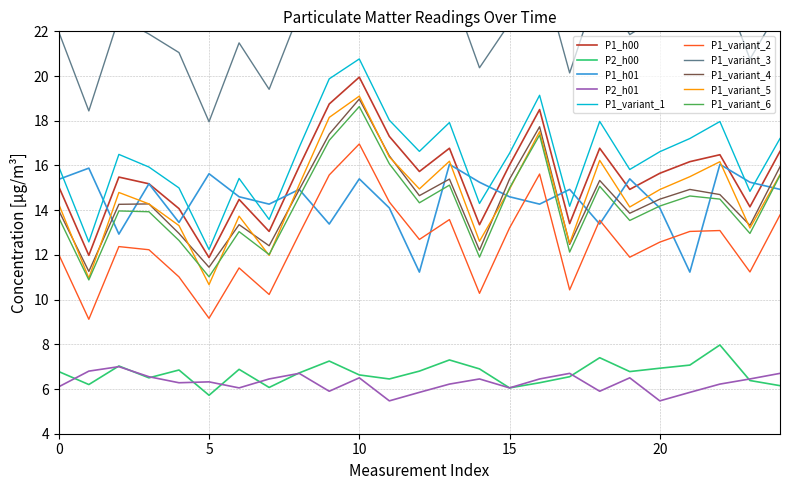

The P2_h00 series shows 6.1 at 7. True or false?

True